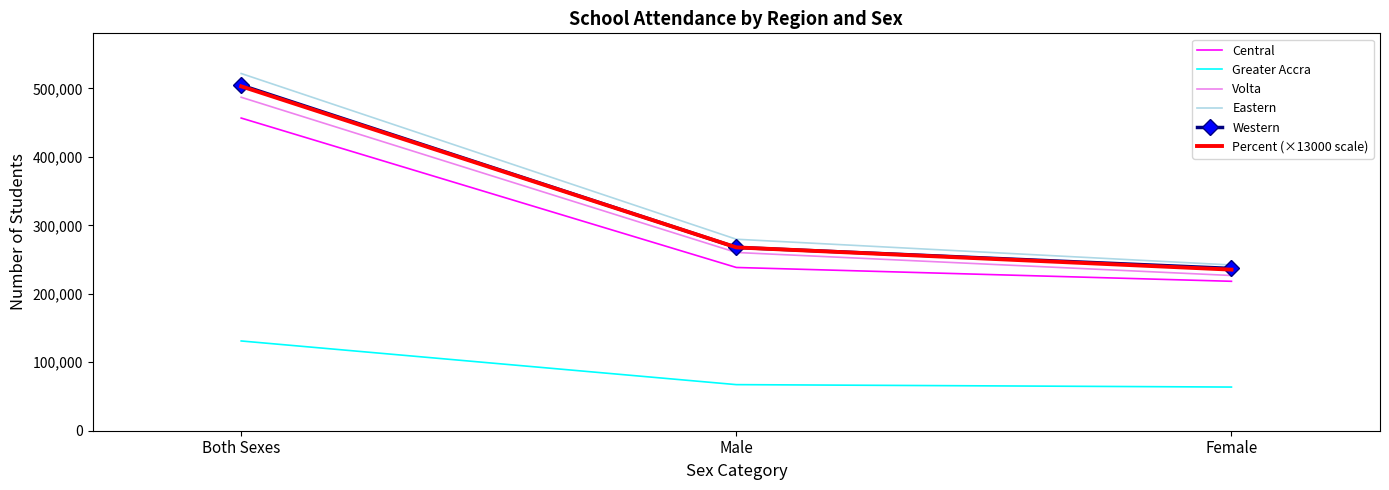

What position from the left is Female?

3